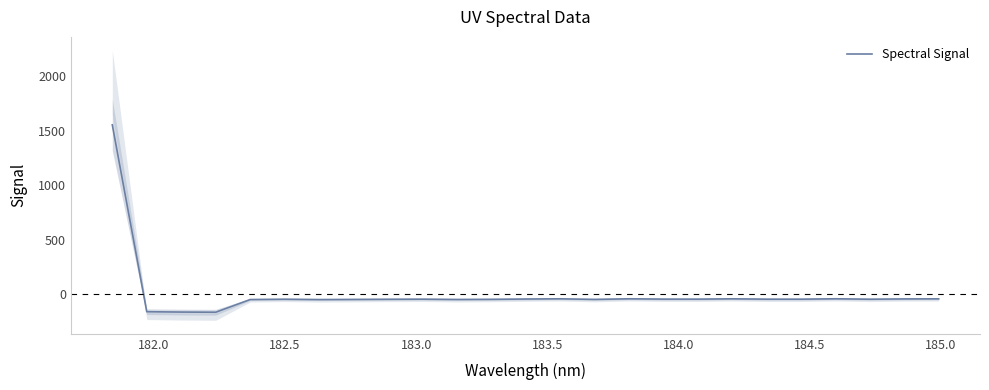

Count the number of data series in this chart.

1